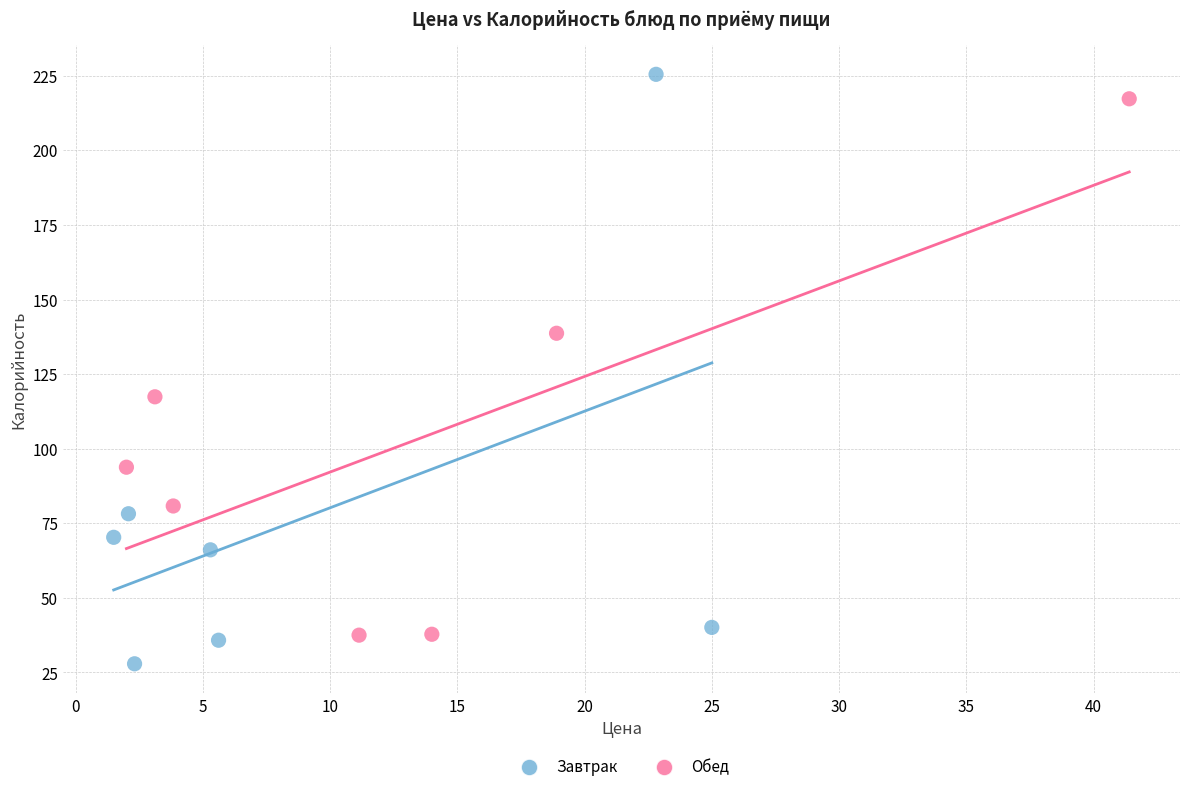

Which series has the widest spread of Y values?

Завтрак